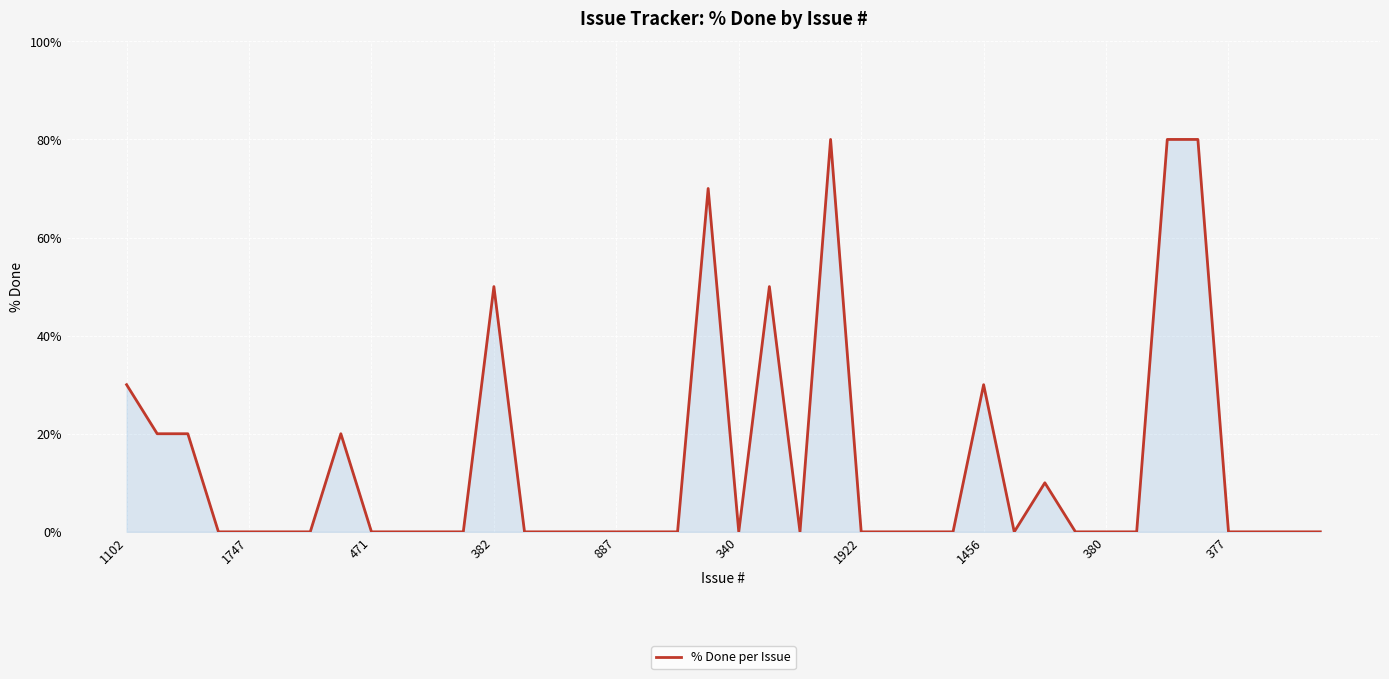

What is the difference between the maximum and minimum values?

80